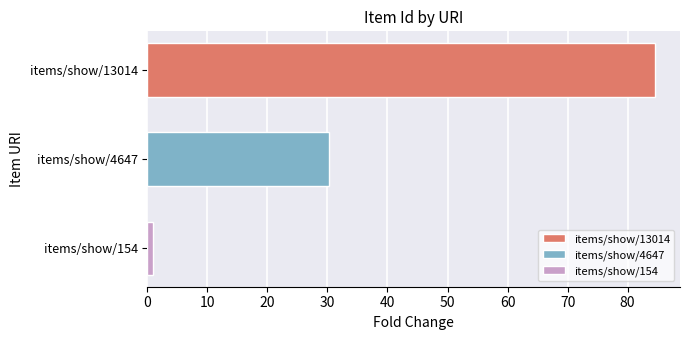

Are the bars grouped side by side (vs. stacked)?

No